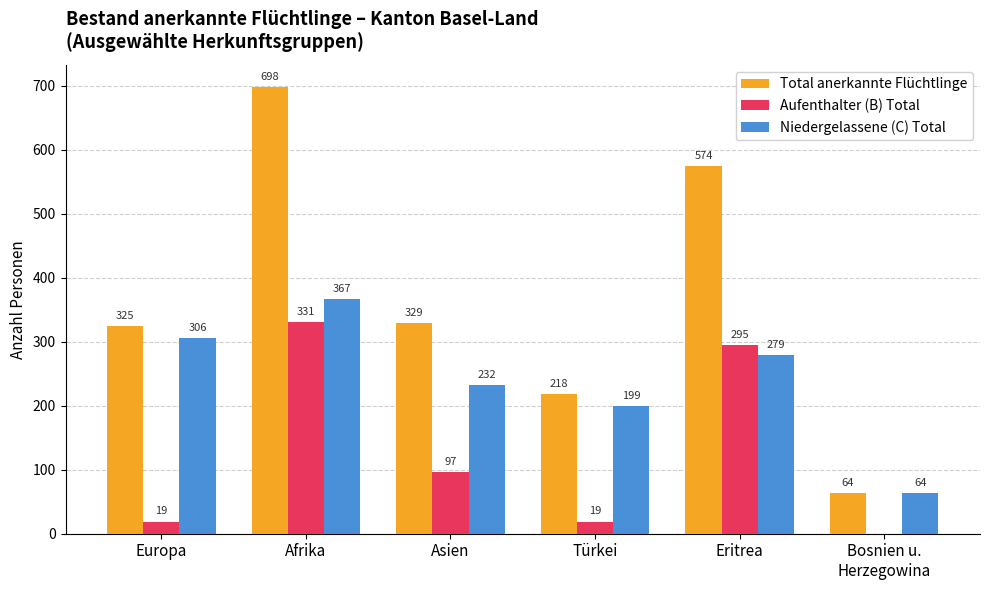

What is the greatest value displayed?

698